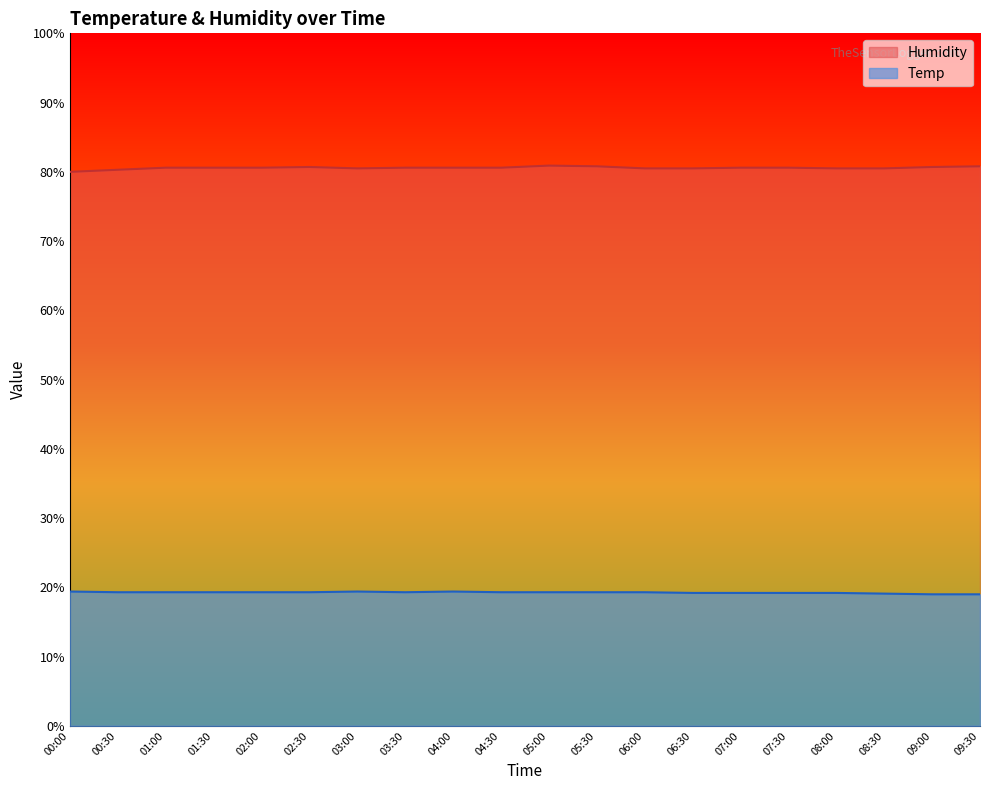

What is the sum of all Temp values?

385.1